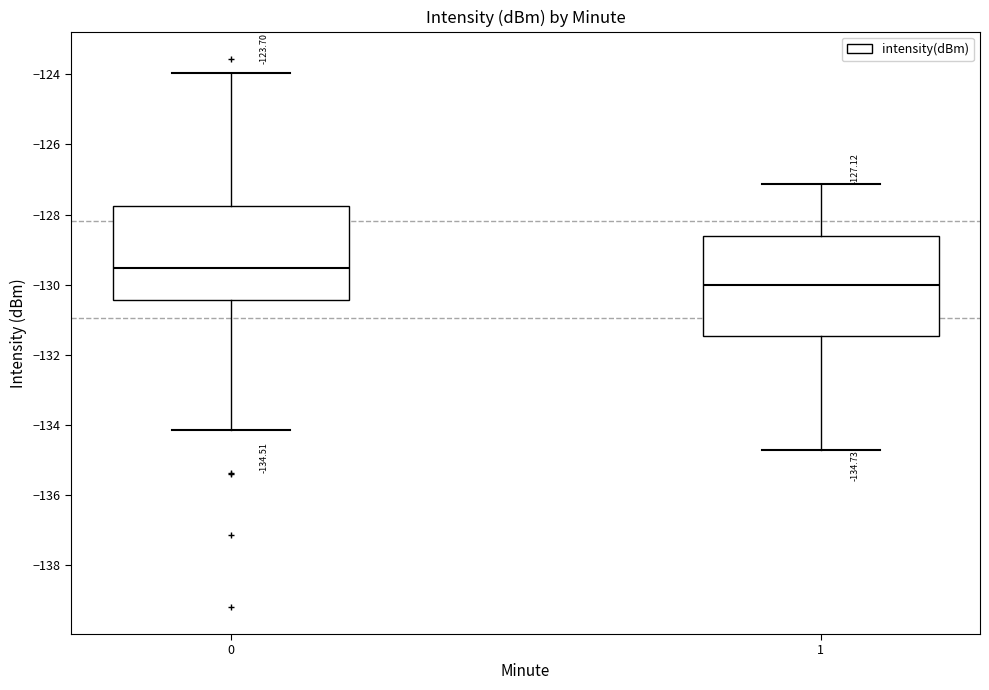

Which box's median line is the highest?

0